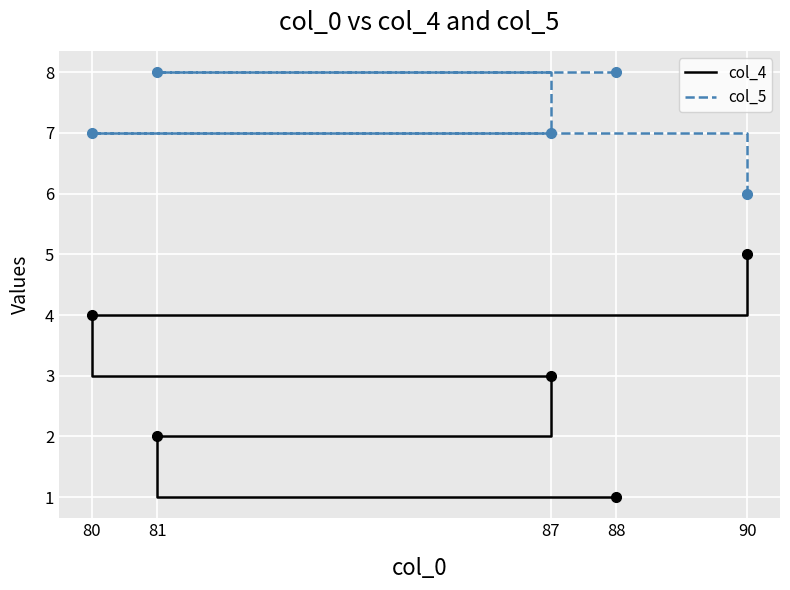

At which label is col_5 closest to 7?

87